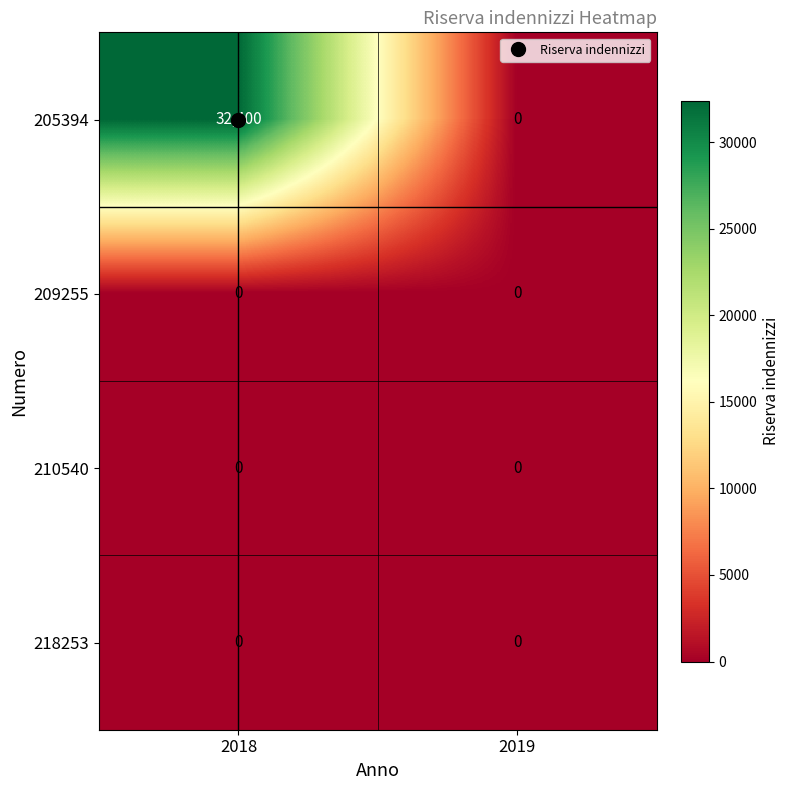

At which category is the sum across all series the highest?

2018